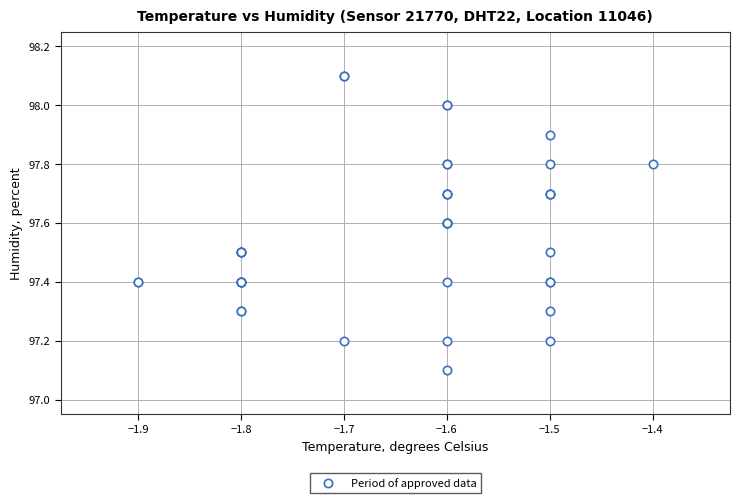

What Y value in the scatter plot is closest to 97?

97.1